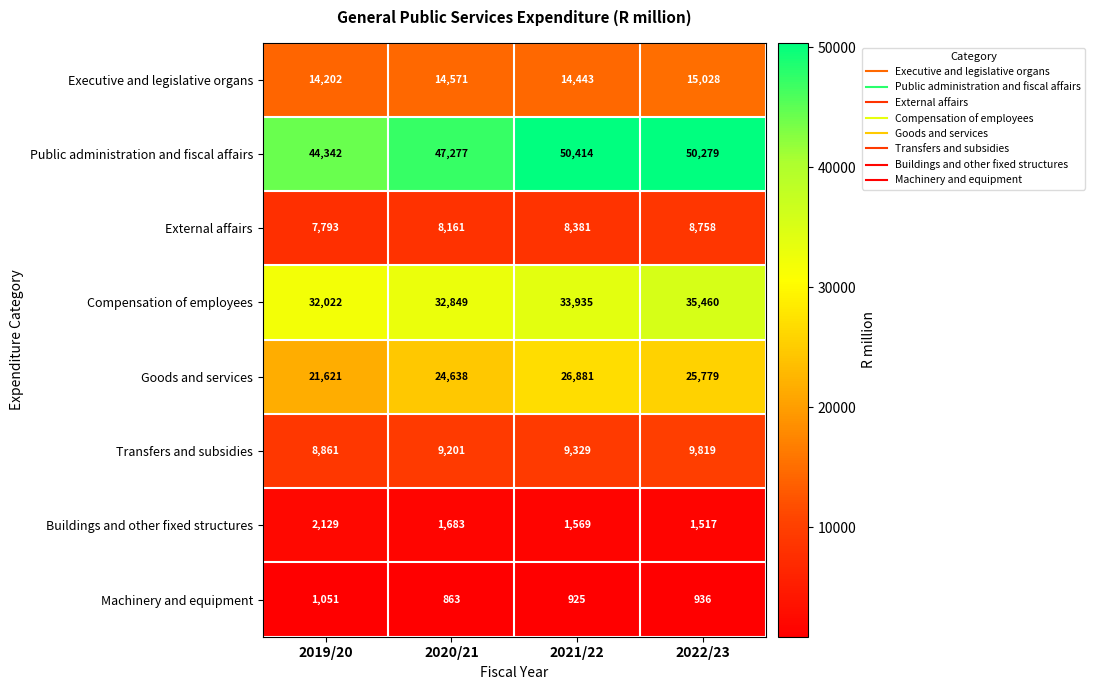

The Transfers and subsidies series shows 13866 at 2021/22. True or false?

False